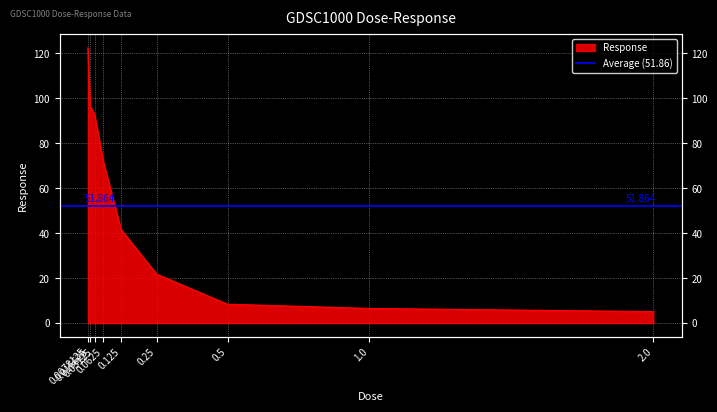

Approximately how many times larger is the value at 1.0 compared to 0.25?

0.3